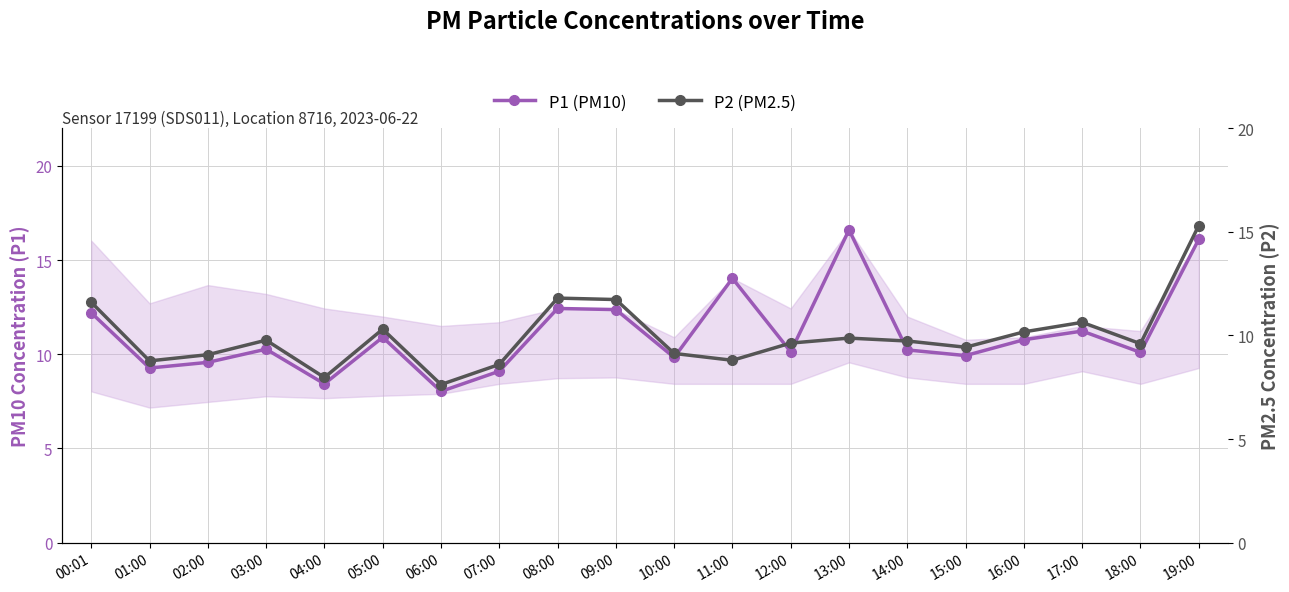

At how many categories does at least one series exceed 7?

20